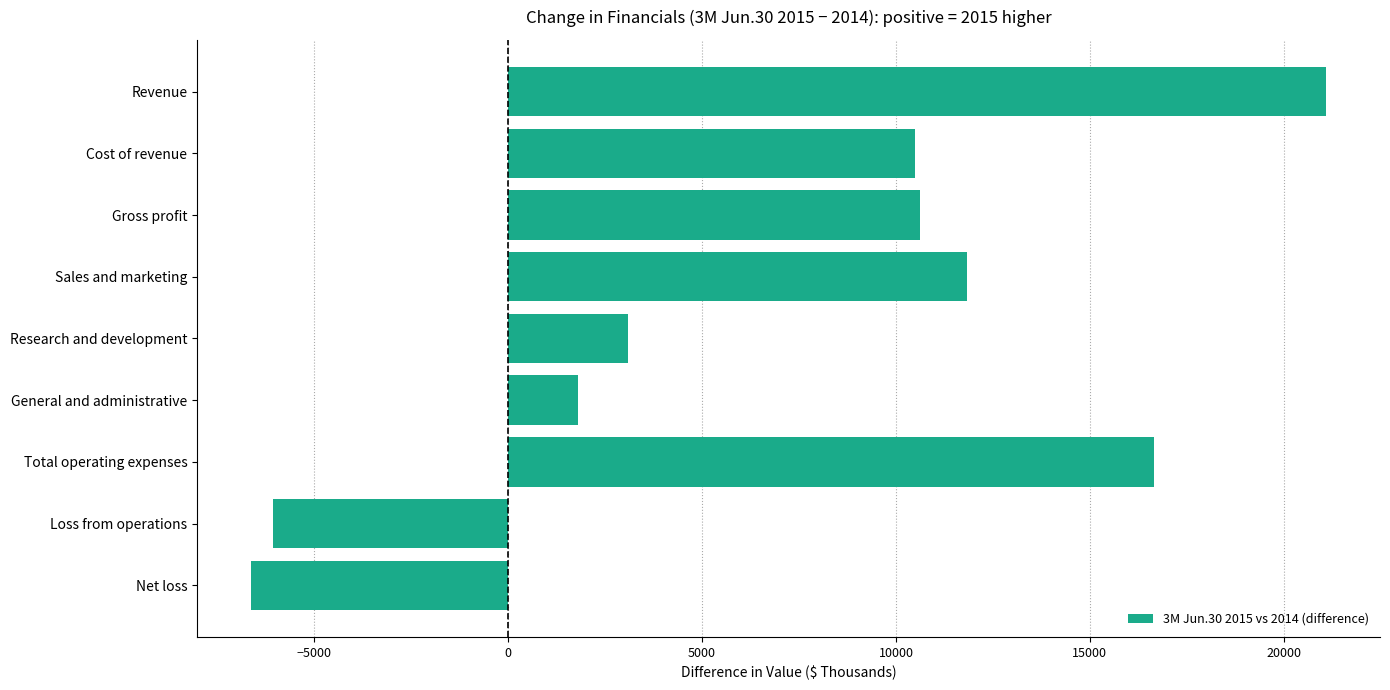

How many values are above zero?

7